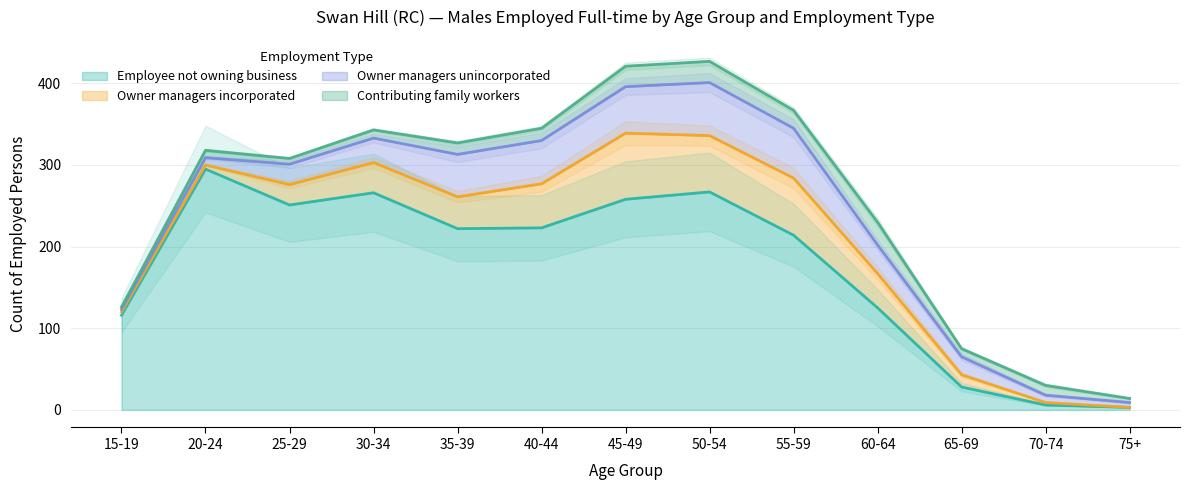

Reading right to left, transcribe all the data shown in this chart.

Employee not owning business: 3	6	28	125	214	267	258	223	222	266	251	295	116
Owner managers incorporated: 0	3	15	42	70	69	81	54	39	37	25	5	4
Owner managers unincorporated: 6	9	22	35	61	65	57	53	52	30	25	9	3
Contributing family workers: 5	12	10	28	22	26	25	15	14	10	7	9	3